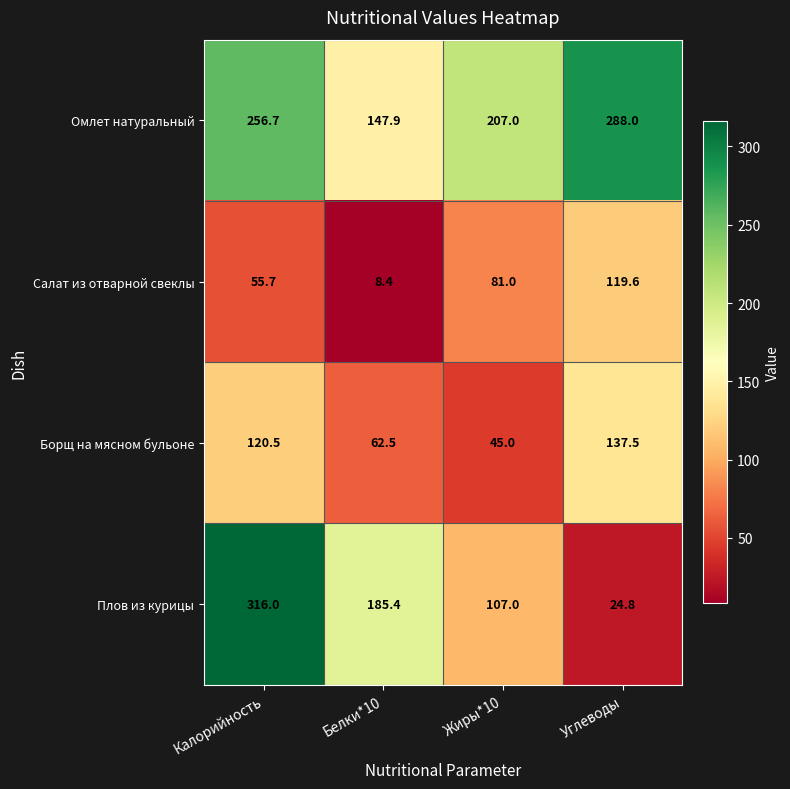

The value of Омлет натуральный at Жиры*10 is 327.1. True or false?

False